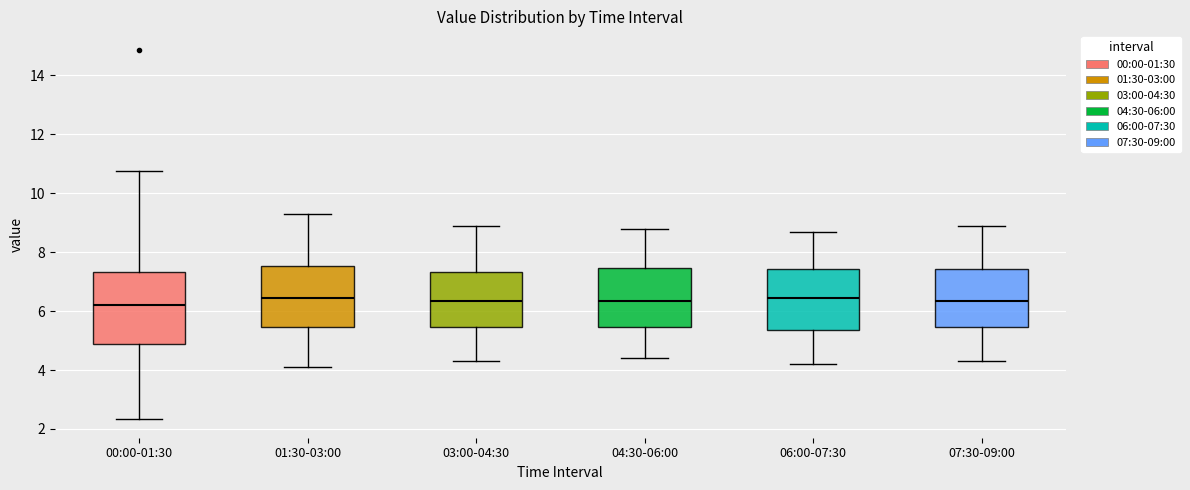

Reading left to right, transcribe this box plot: for each box, give where its median line is, the range the box spans, and where its two whiskers end, as read against the y-axis. The values are not printed on the chart, so give them approximately, as read against the axis.

00:00-01:30: median 6.2, box 4.8 to 7.4, whiskers 2.4 to 10.8
01:30-03:00: median 6.4, box 5.4 to 7.6, whiskers 4.2 to 9.4
03:00-04:30: median 6.4, box 5.4 to 7.4, whiskers 4.4 to 9.0
04:30-06:00: median 6.4, box 5.4 to 7.4, whiskers 4.4 to 8.8
06:00-07:30: median 6.4, box 5.4 to 7.4, whiskers 4.2 to 8.8
07:30-09:00: median 6.4, box 5.4 to 7.4, whiskers 4.4 to 9.0